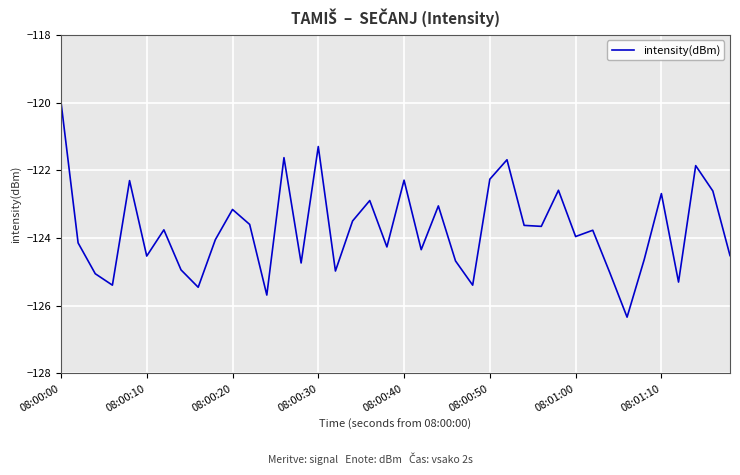

What is the minimum value shown in the chart?

-126.3